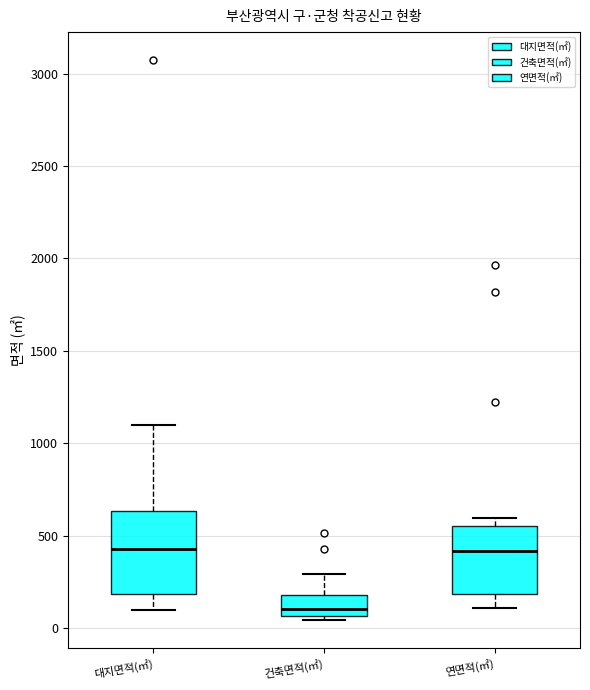

Comparing the boxes themselves (not the whiskers), which one is the tallest?

대지면적(㎡)